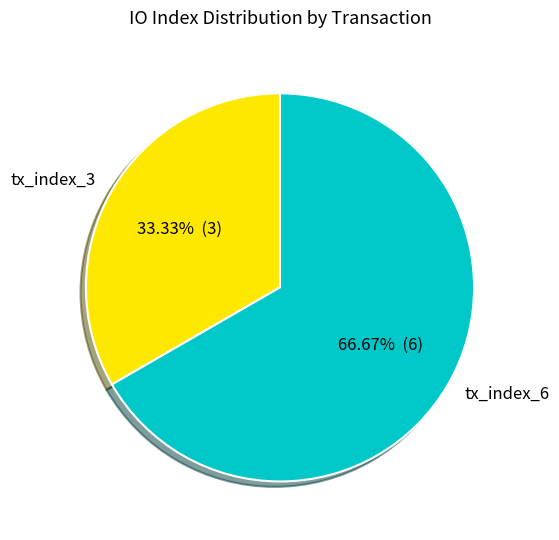

The tx_index_3 slice represents 33% of the pie. True or false?

True